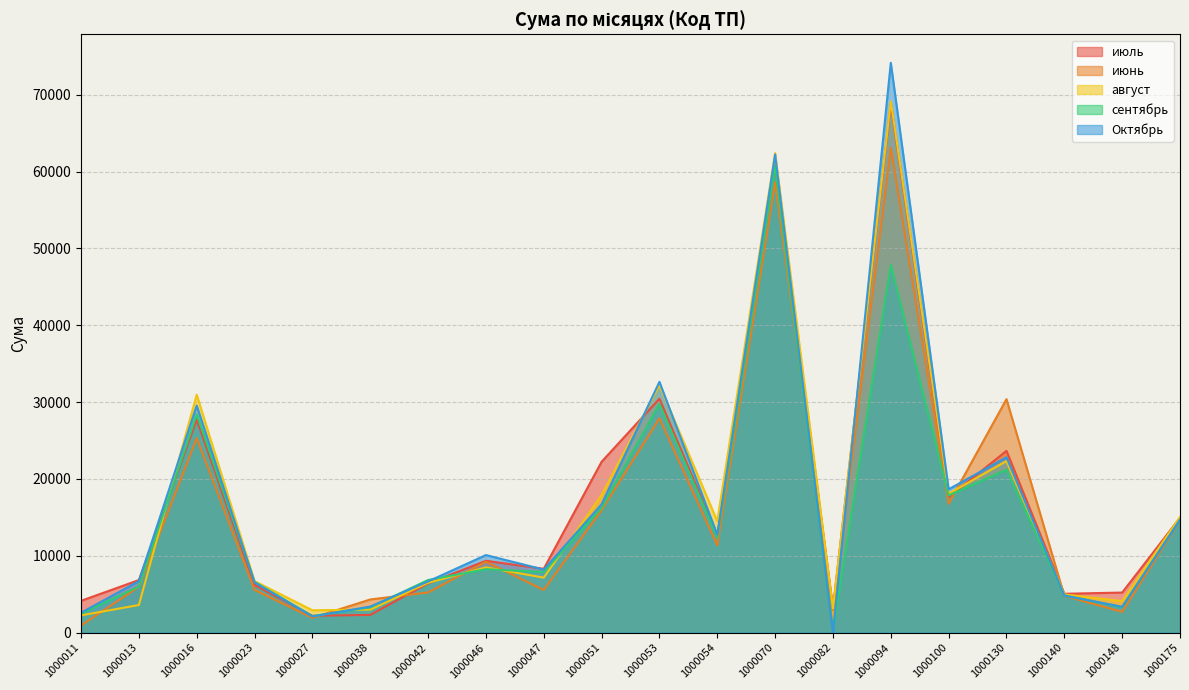

Rank the categories by июнь value from highest to lowest.

1000094, 1000070, 1000130, 1000053, 1000016, 1000100, 1000051, 1000175, 1000054, 1000046, 1000013, 1000023, 1000047, 1000042, 1000140, 1000038, 1000082, 1000148, 1000027, 1000011